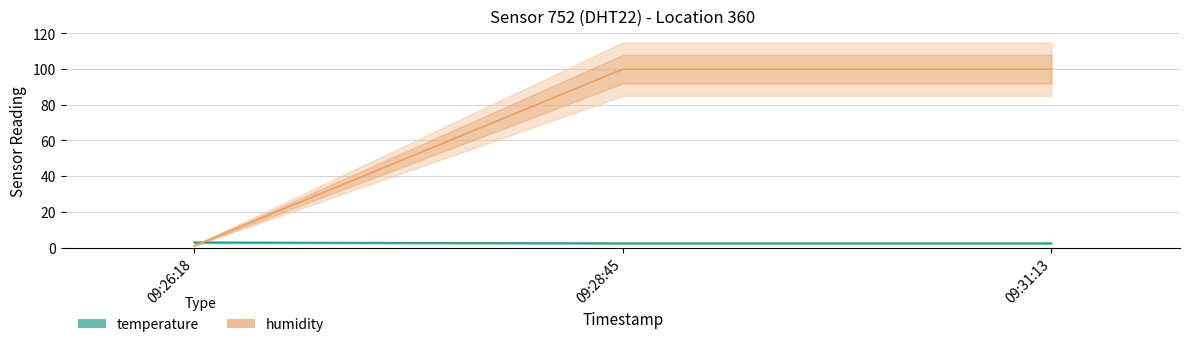

What is the difference between the highest and lowest values at 09:31:13?

97.5